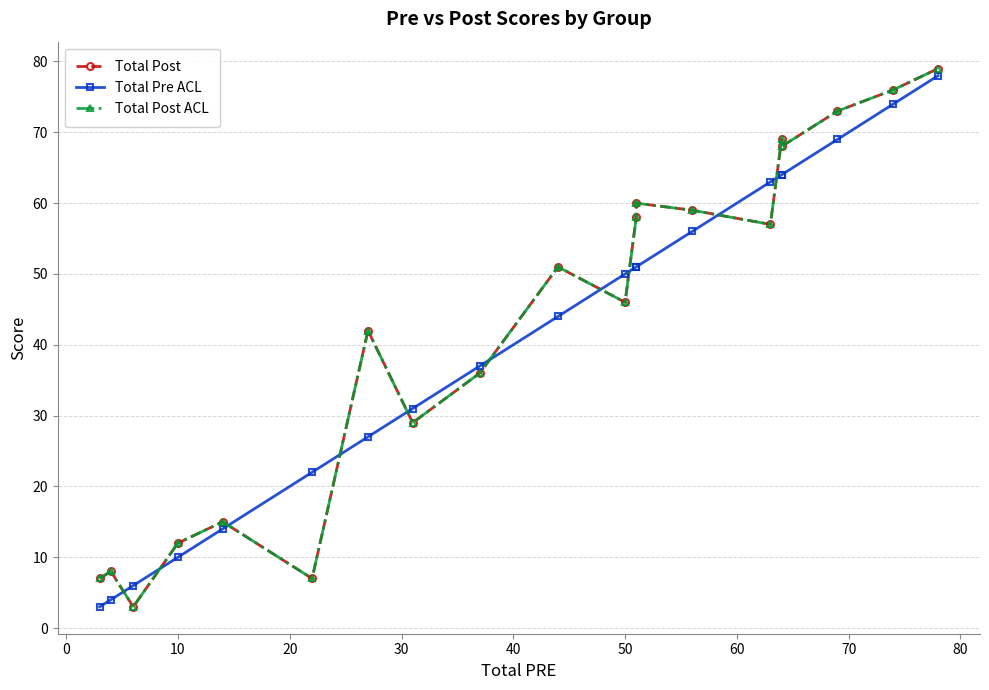

What is the value of the Total Pre ACL point at the 12th from the left?

51